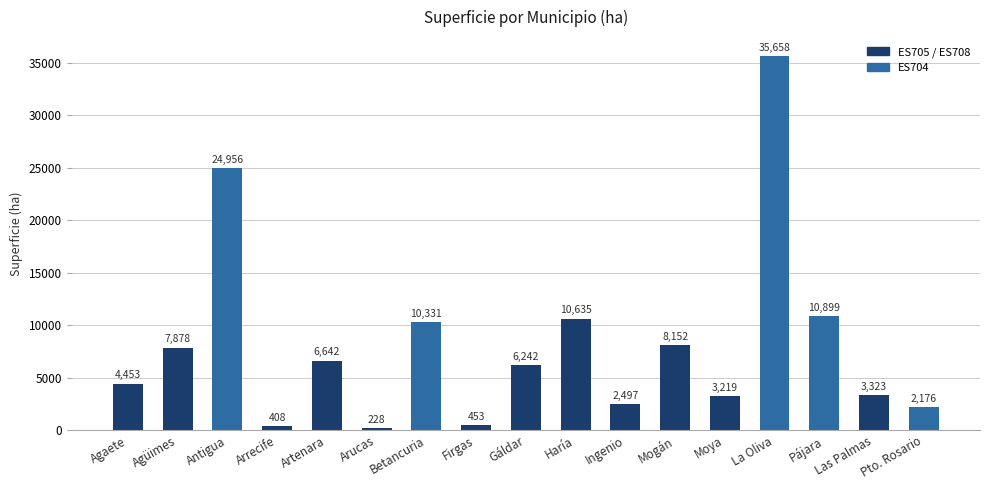

What is the label of the 17th bar from the right?

Agaete